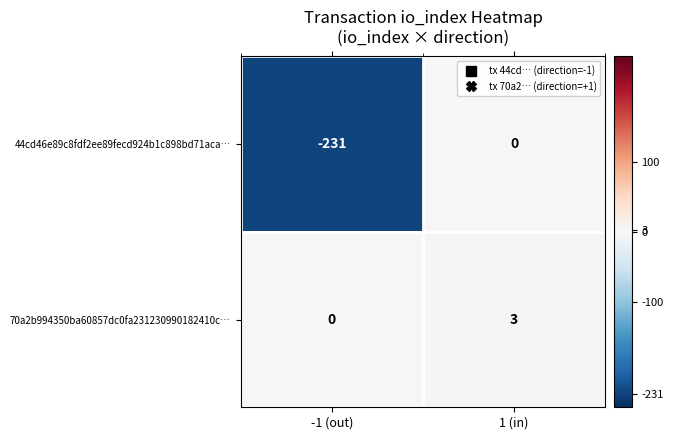

Reading right to left, list all the values displayed in this chart.

44cd46e89c8fdf2ee89fecd924b1c898bd71aca…: 1 (in)=0	-1 (out)=-231
70a2b994350ba60857dc0fa231230990182410c…: 1 (in)=3	-1 (out)=0